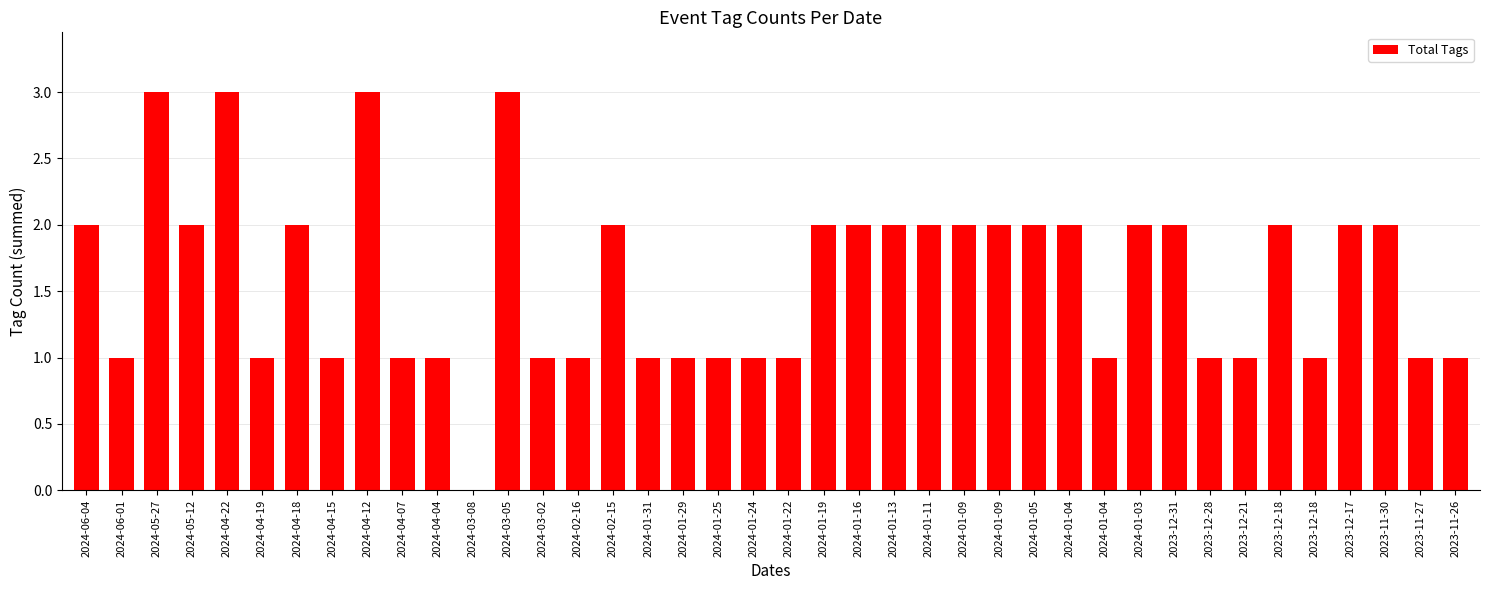

Are the bars grouped side by side (vs. stacked)?

No